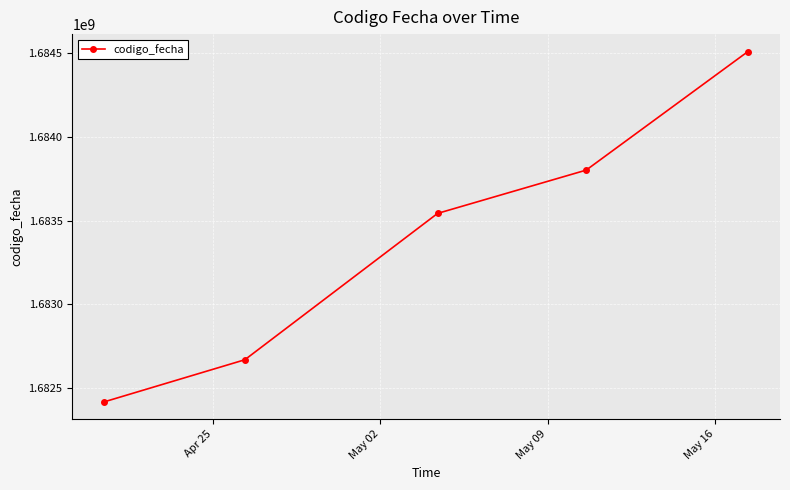

What is the value of the 1st point from the left?

1682418732